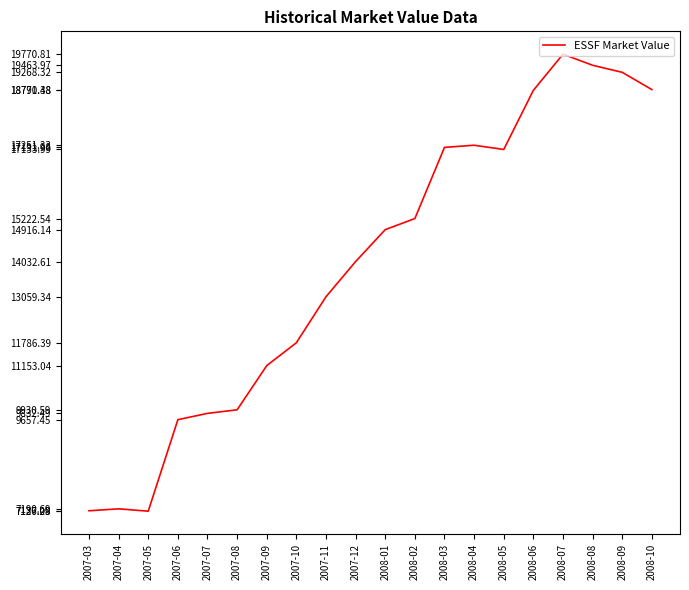

What position from the right is 2008-10?

1